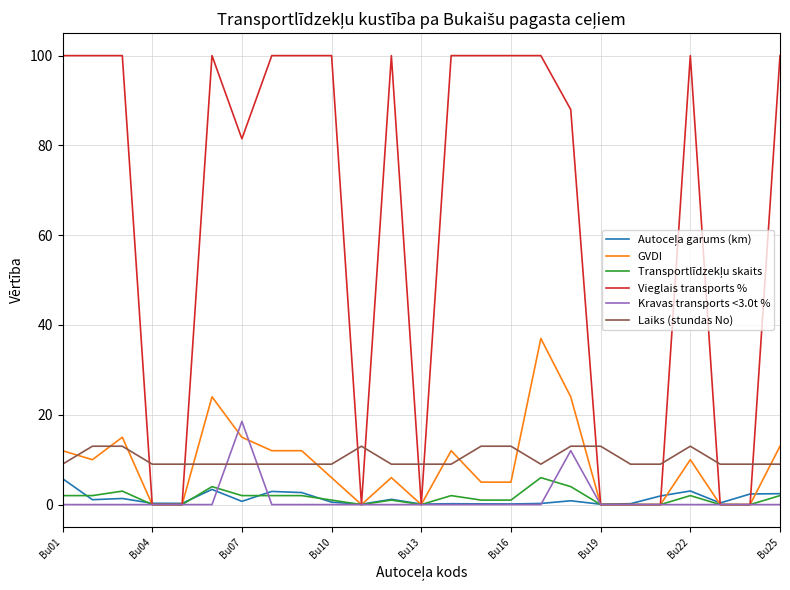

What is the highest value of the Kravas transports <3.0t % series?

18.5